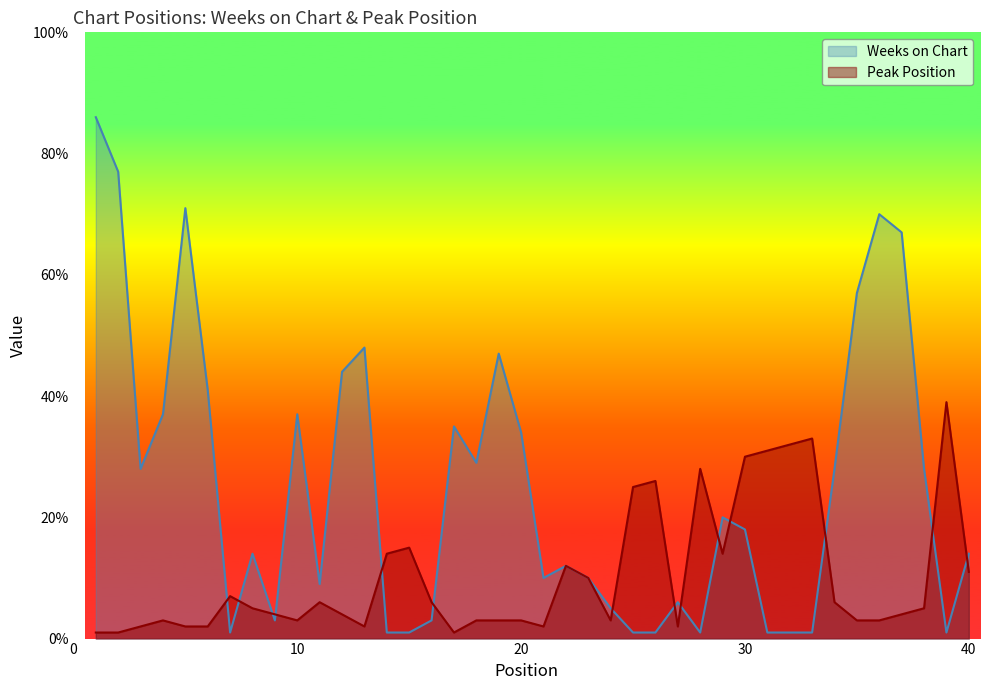

List the series in order of their peak value, lowest first.

Peak Position, Weeks on Chart